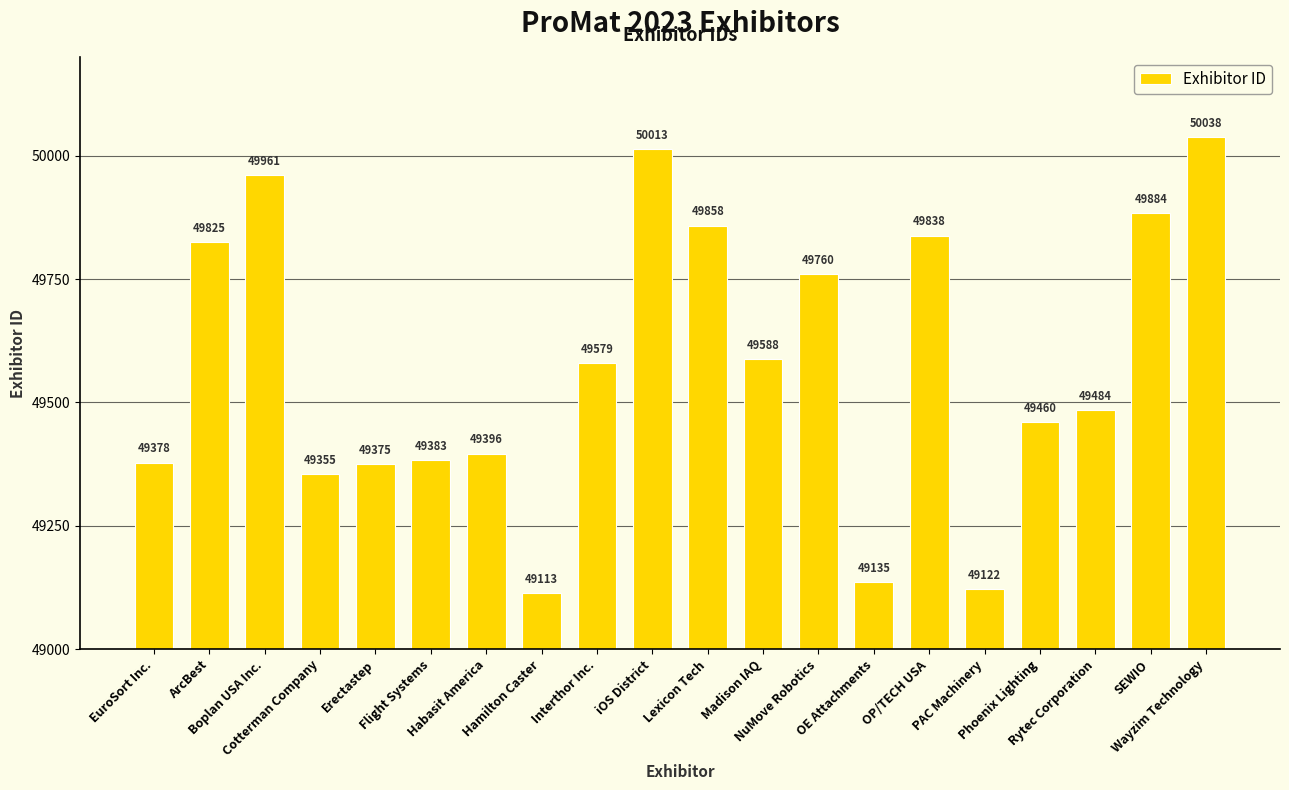

Are the bars grouped side by side (vs. stacked)?

No